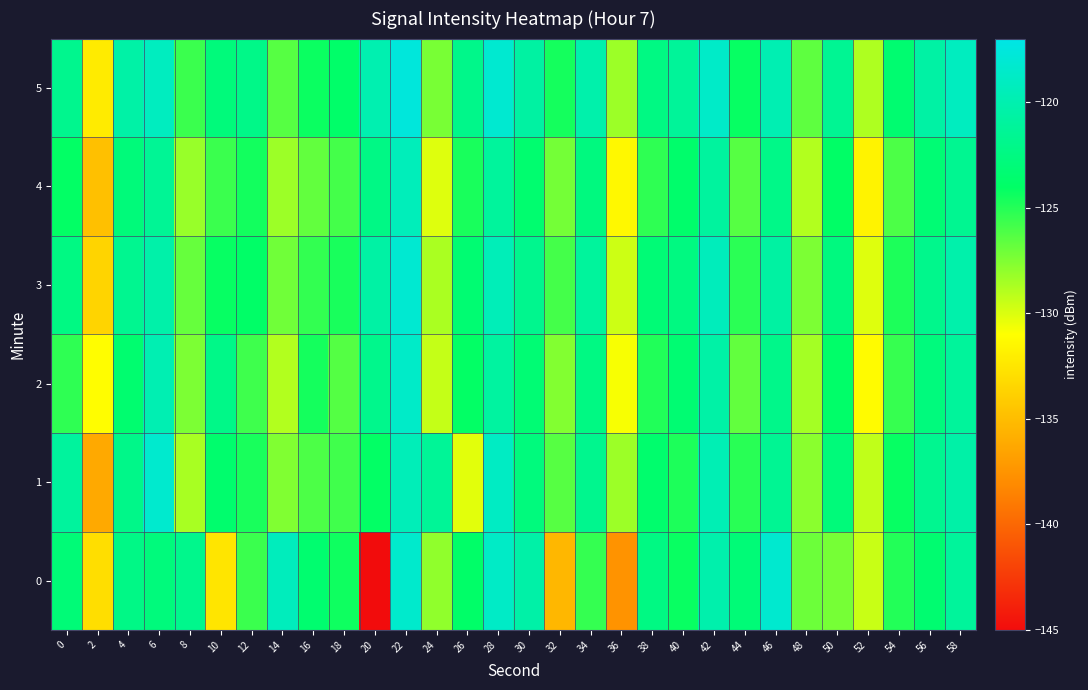

Which series changed the most between 2 and 48?

1